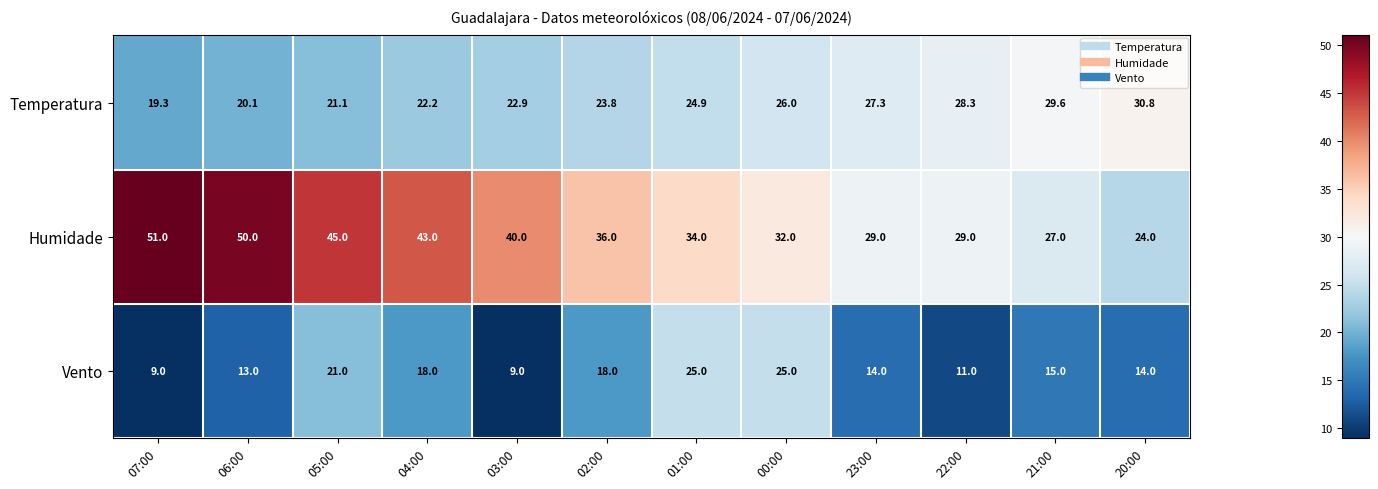

Is it true that Temperatura equals 39.3 at 03:00?

False